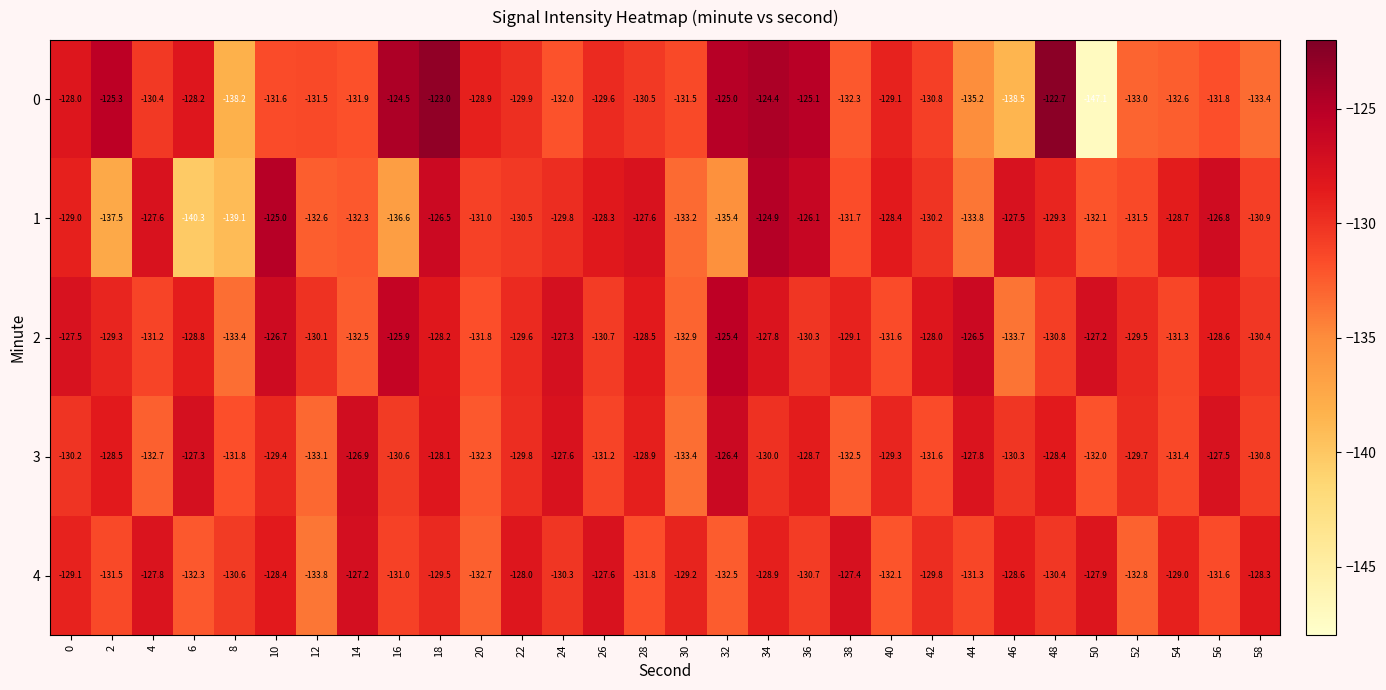

What is the spread (max minus min) of values at 0?

2.7